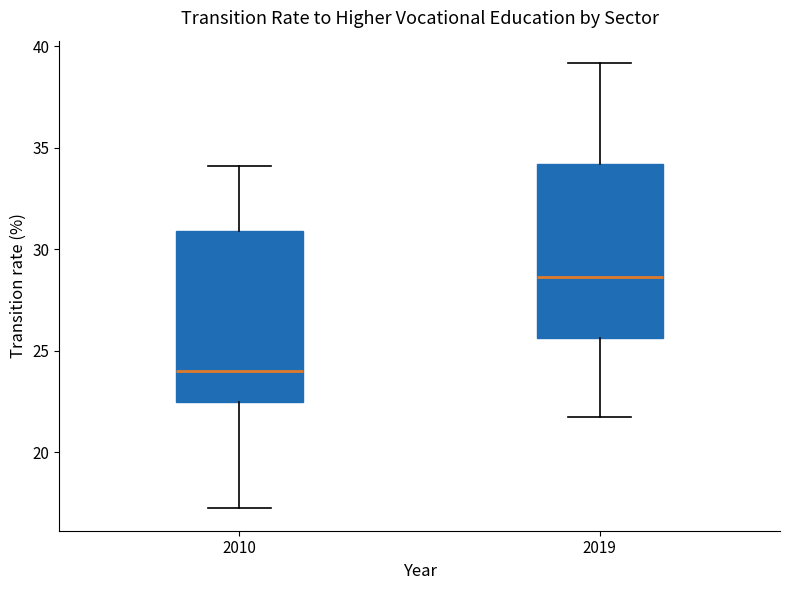

Where is the lower edge of the box at x = 2019 on the y-axis? The values are not printed on the chart, so give them approximately, as read against the axis.

25.5